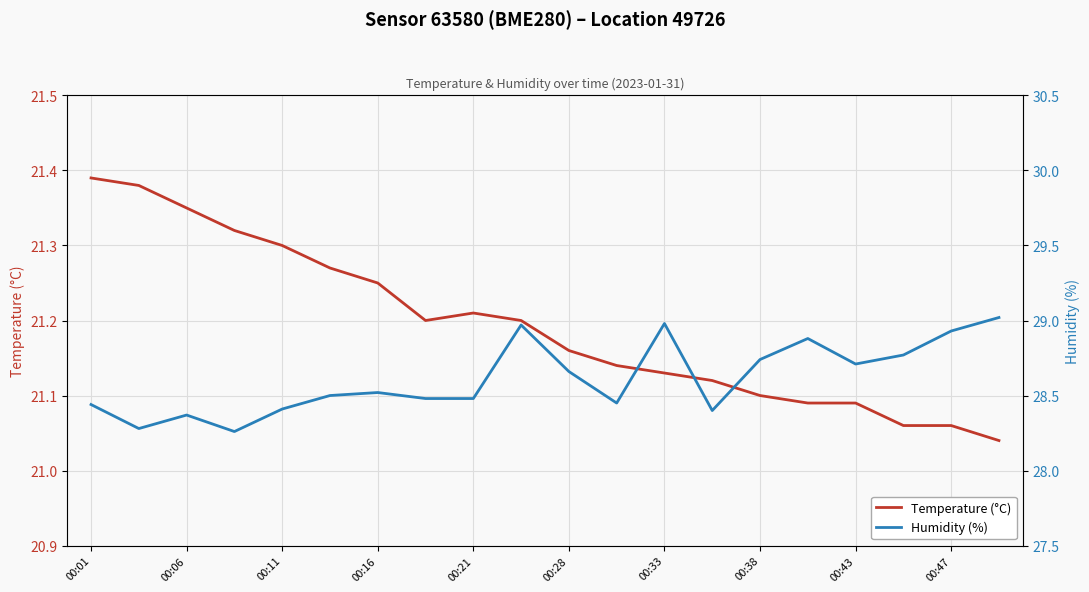

The Humidity (%) series shows 28.7 at 00:38. True or false?

True